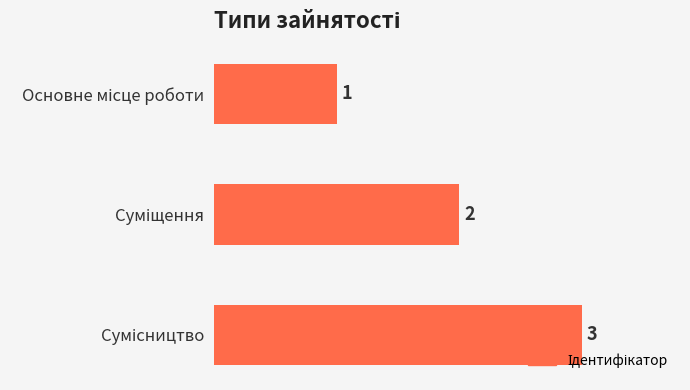

How many values are between 1 and 3?

3